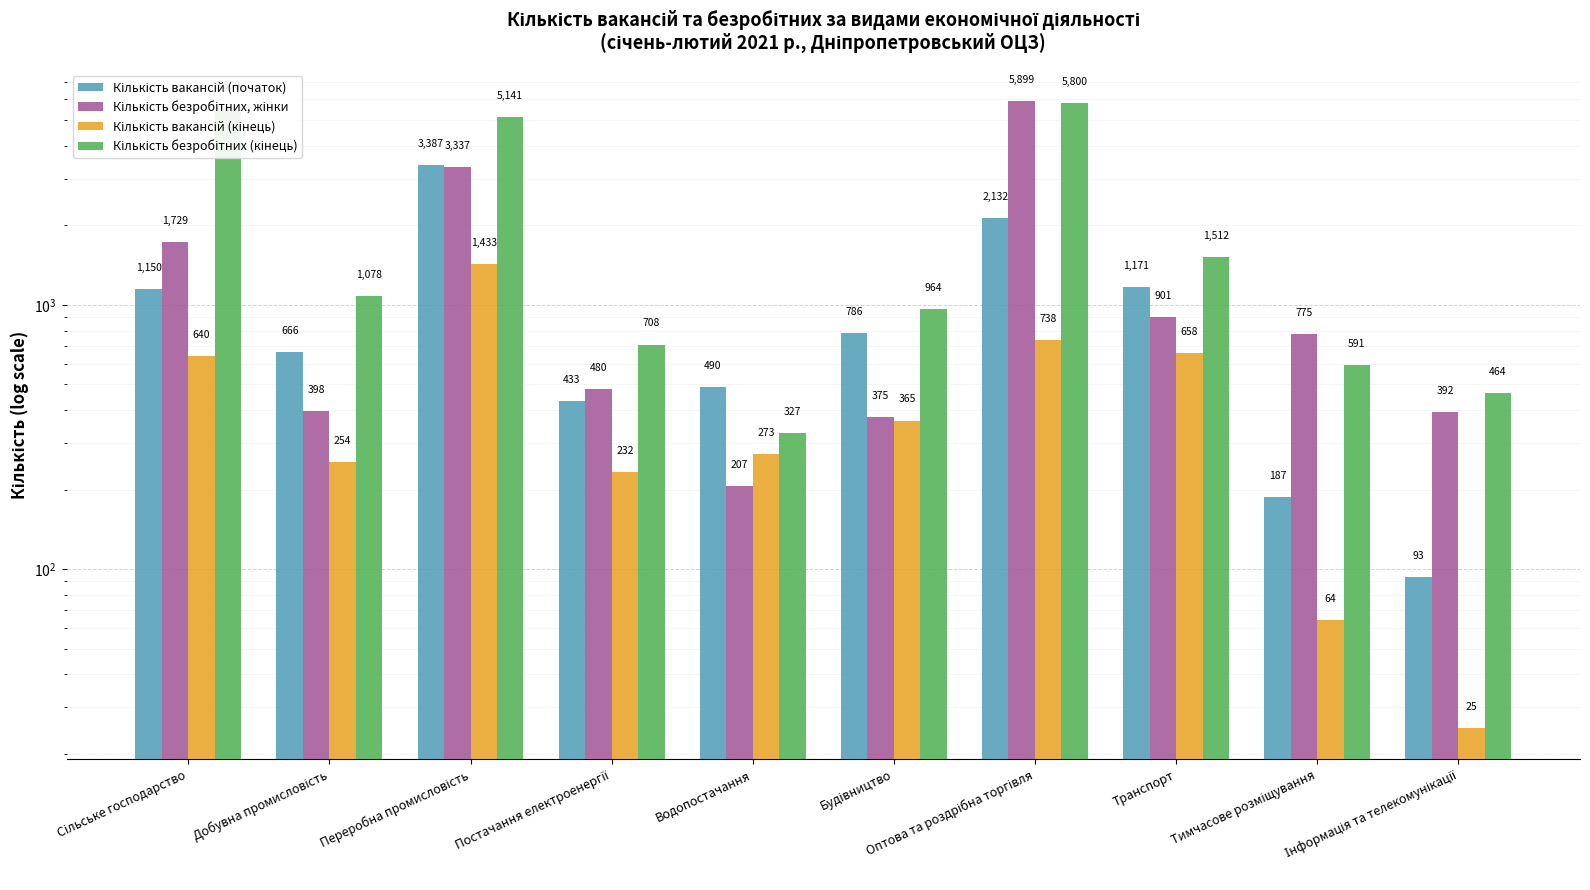

Reading left to right, what are all the values shown in this chart?

Кількість вакансій (початок): Сільське господарство=1150	Добувна промисловість=666	Переробна промисловість=3387	Постачання електроенергії=433	Водопостачання=490	Будівництво=786	Оптова та роздрібна торгівля=2132	Транспорт=1171	Тимчасове розміщування=187	Інформація та телекомунікації=93
Кількість безробітних, жінки: Сільське господарство=1729	Добувна промисловість=398	Переробна промисловість=3337	Постачання електроенергії=480	Водопостачання=207	Будівництво=375	Оптова та роздрібна торгівля=5899	Транспорт=901	Тимчасове розміщування=775	Інформація та телекомунікації=392
Кількість вакансій (кінець): Сільське господарство=640	Добувна промисловість=254	Переробна промисловість=1433	Постачання електроенергії=232	Водопостачання=273	Будівництво=365	Оптова та роздрібна торгівля=738	Транспорт=658	Тимчасове розміщування=64	Інформація та телекомунікації=25
Кількість безробітних (кінець): Сільське господарство=5600	Добувна промисловість=1078	Переробна промисловість=5141	Постачання електроенергії=708	Водопостачання=327	Будівництво=964	Оптова та роздрібна торгівля=5800	Транспорт=1512	Тимчасове розміщування=591	Інформація та телекомунікації=464